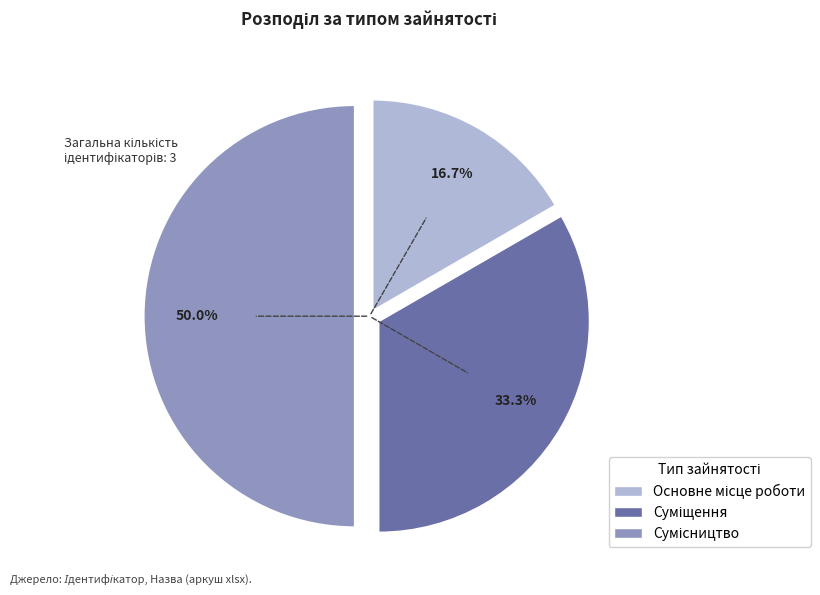

How many segments does this pie chart have?

3